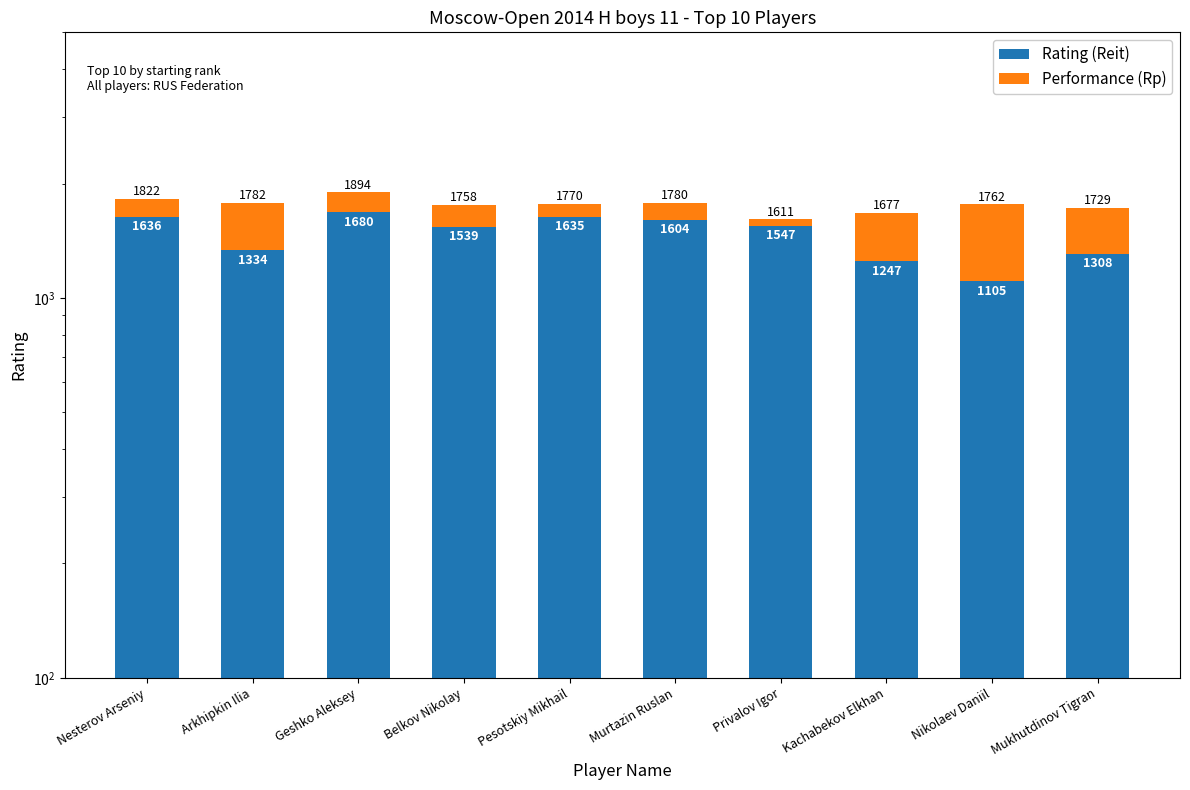

What is the difference between the Performance (Rp) values at Privalov Igor and Arkhipkin Ilia?

384